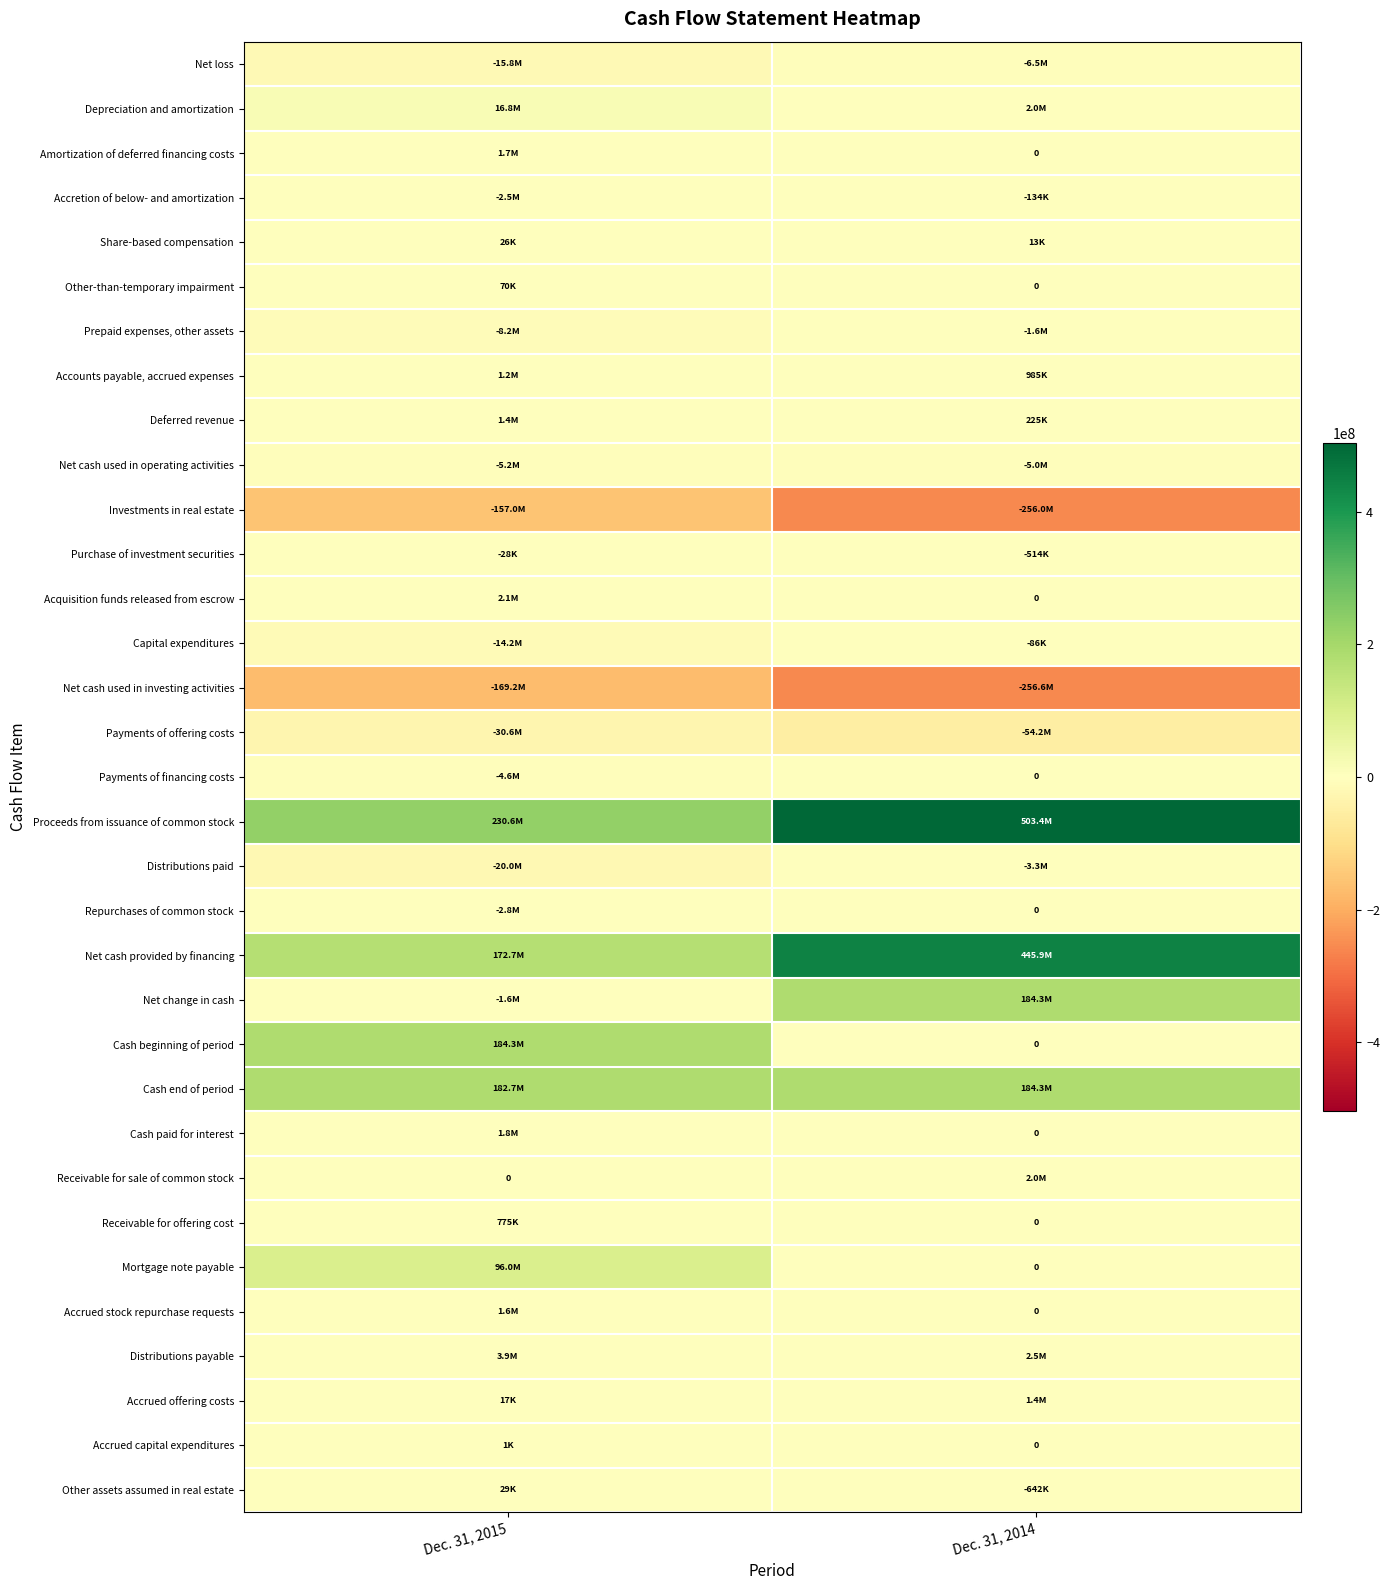

What is the difference between the Investments in real estate values at Dec. 31, 2015 and Dec. 31, 2014?

98938000